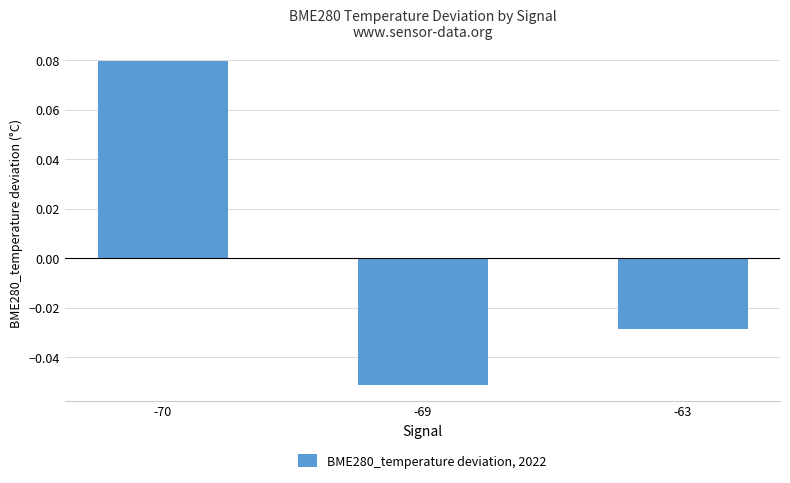

Is it true that the value at -69 is -0.0?

False